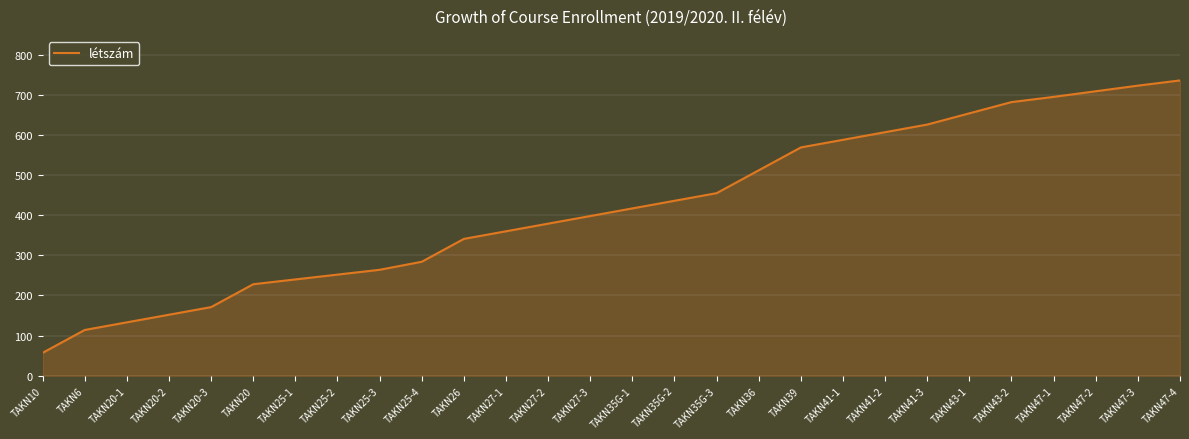

Between TAKN35G-2 and TAKN35G-1, which is larger?

TAKN35G-2